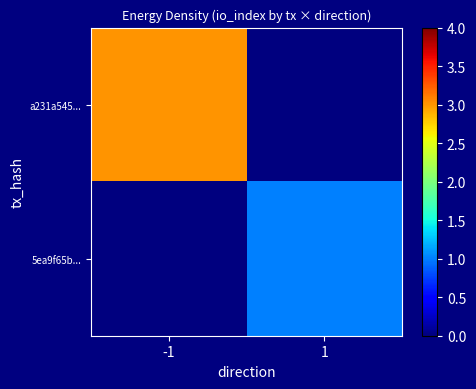

Which series has the widest spread of values?

a231a545...